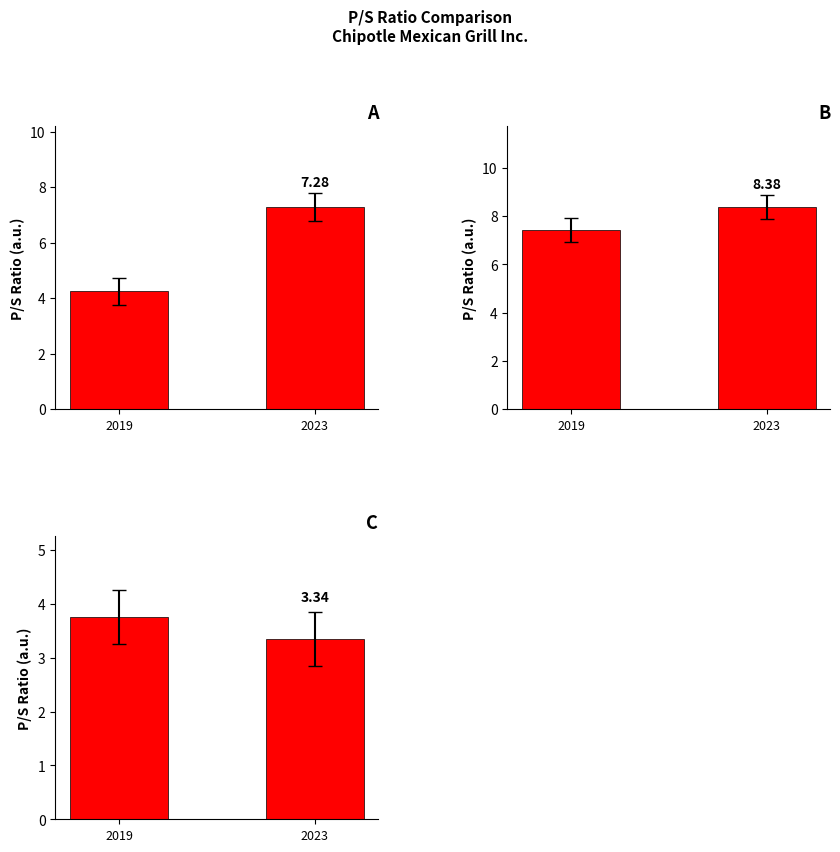

What is the minimum value shown in the chart?

3.3